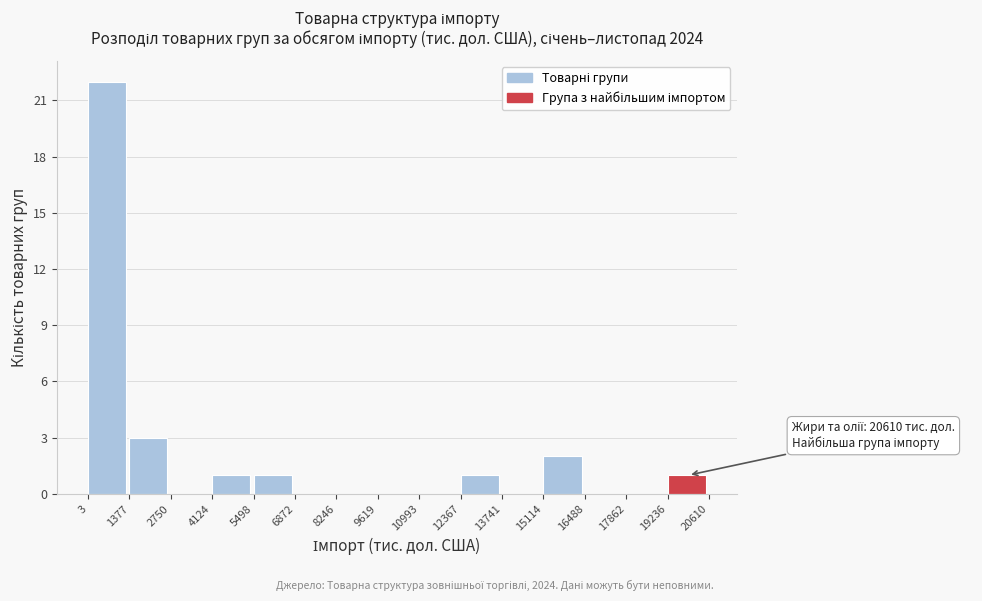

Which range on the x-axis has the tallest bar?

3 to 1377